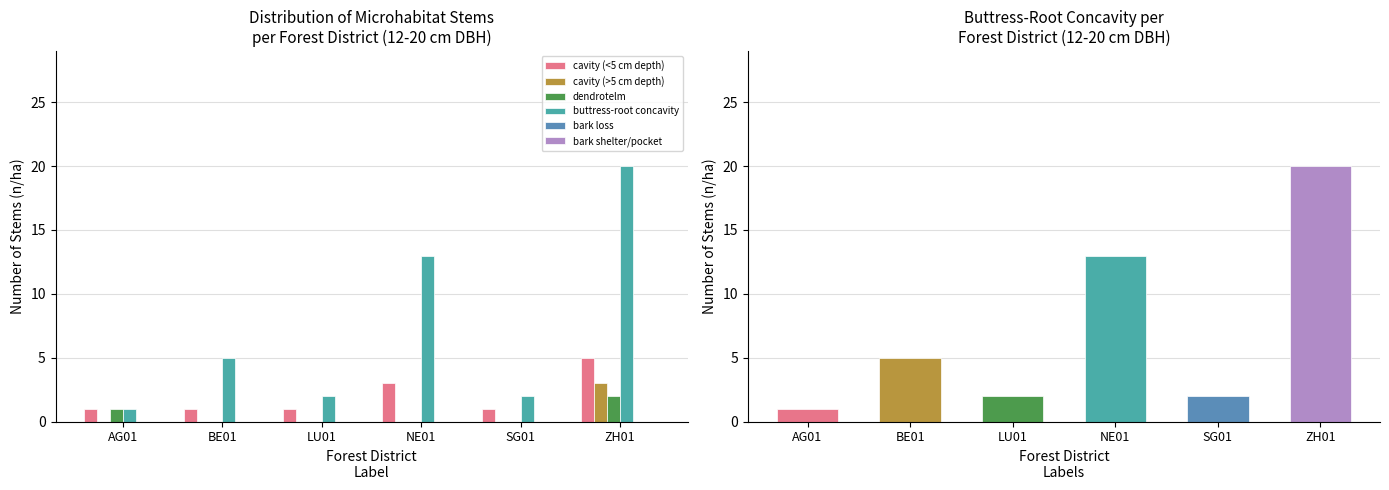

How many data points in buttress-root concavity are less than 5?

3